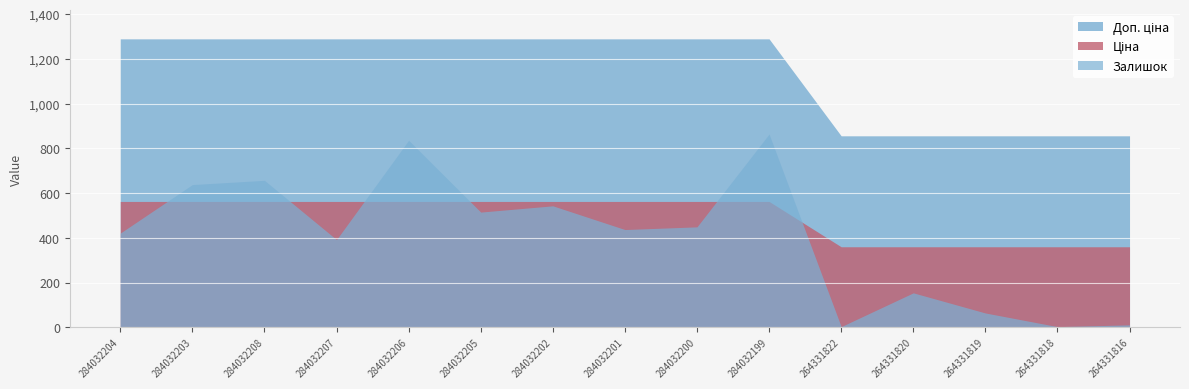

At how many categories does at least one series exceed 208?

15